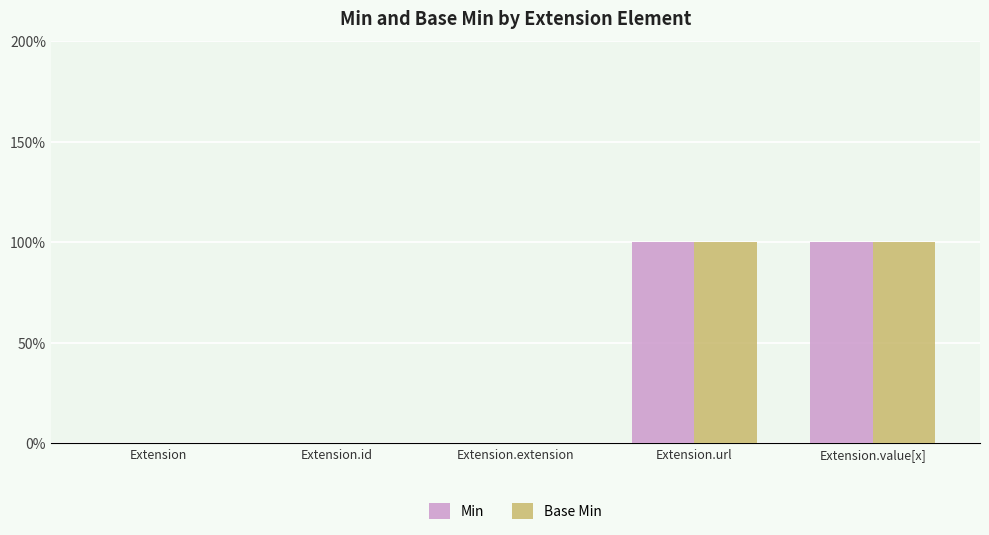

Which series has the largest total across all categories?

Min